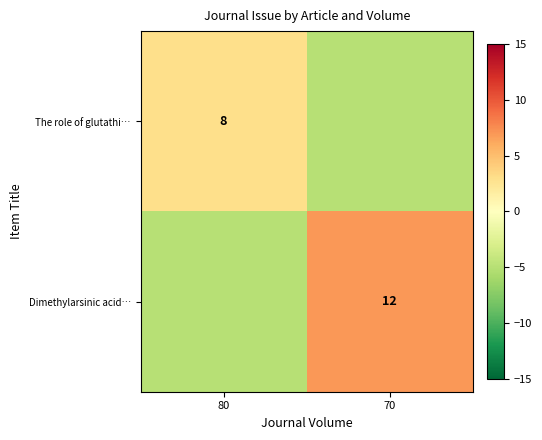

At how many categories does at least one series exceed 0?

2